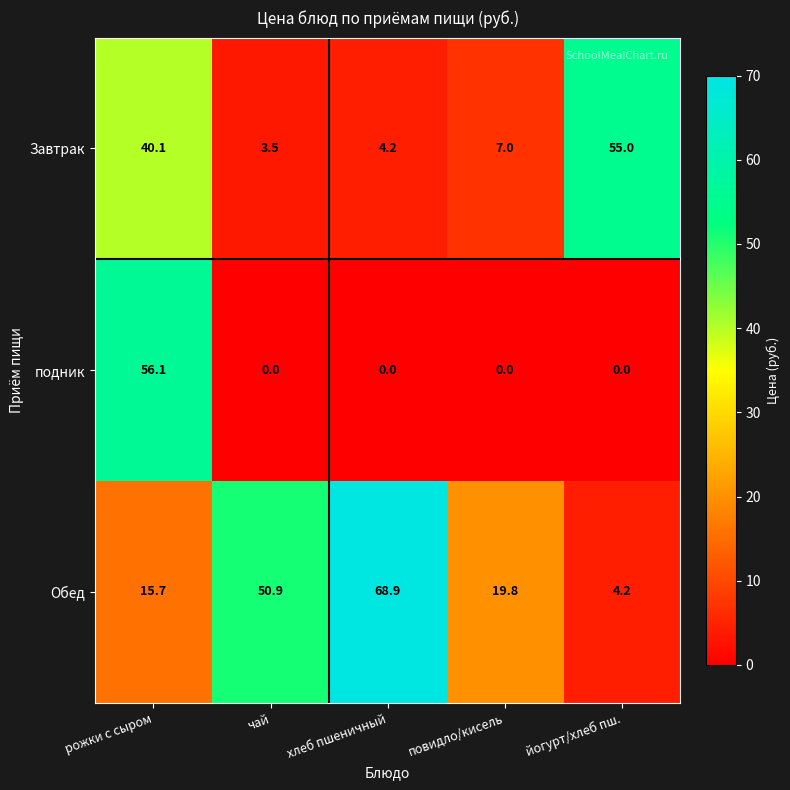

What is the sum of all Обед values?

159.5